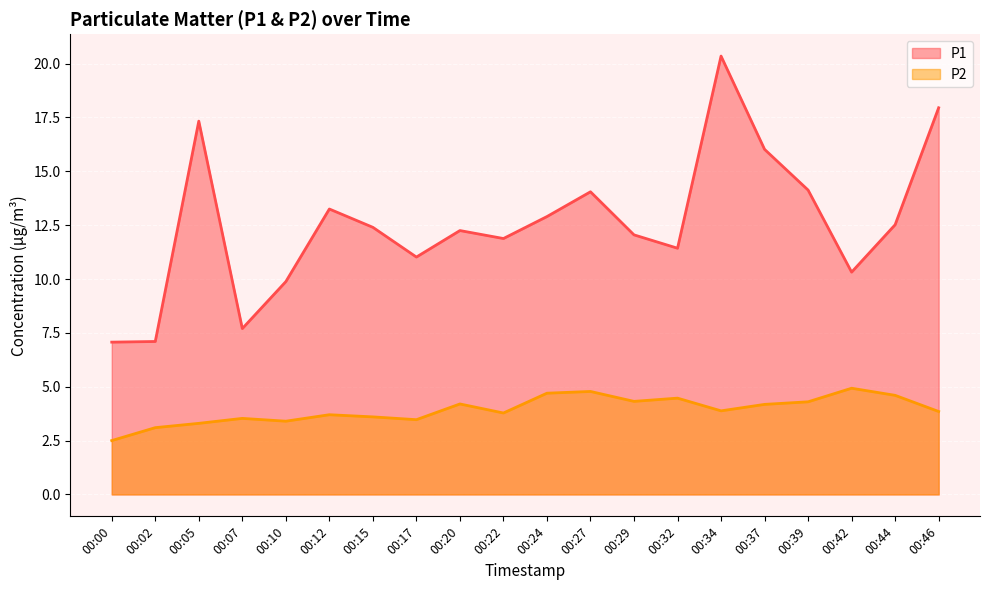

Which series has the widest spread of values?

P1